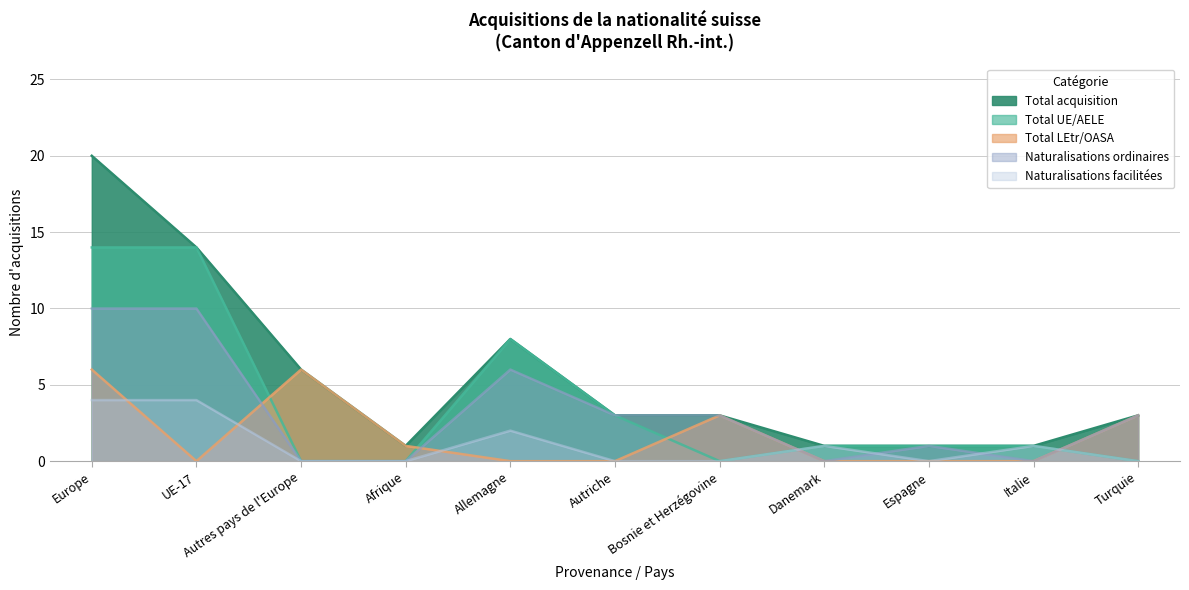

Count the Total acquisition values in the range 1 to 8.

9